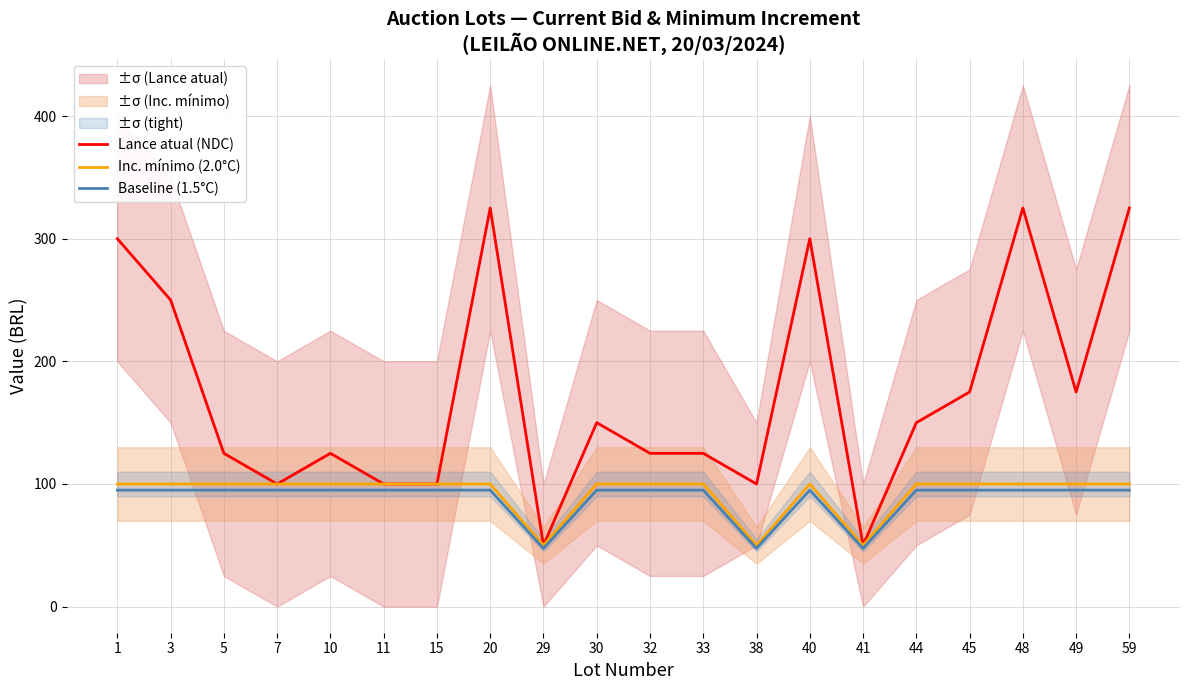

What is the maximum value shown in the chart?

325.0